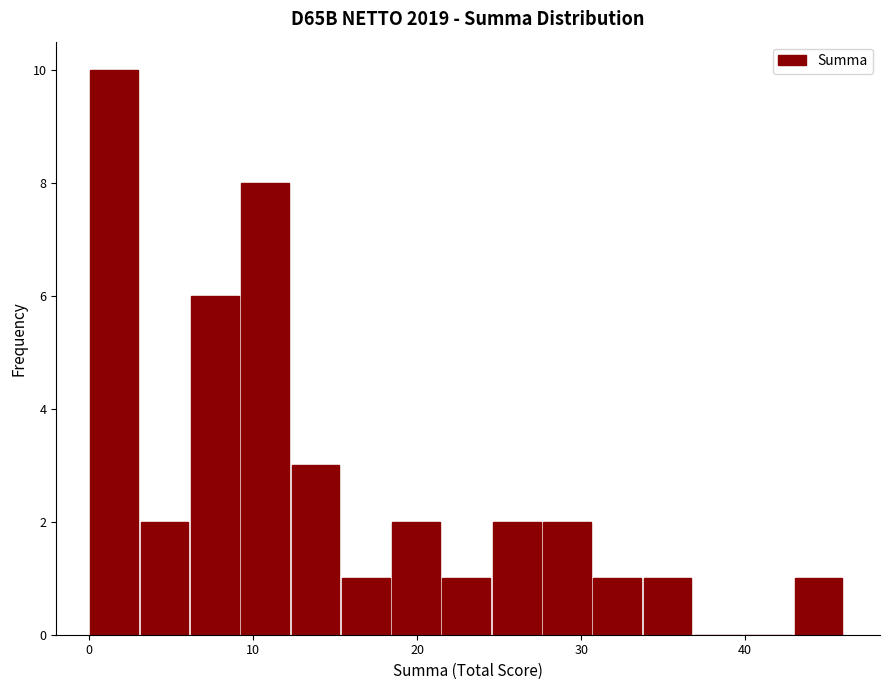

Around what value on the x-axis is the tallest bar? Give the approximate position of its centre, as read against the axis.

2